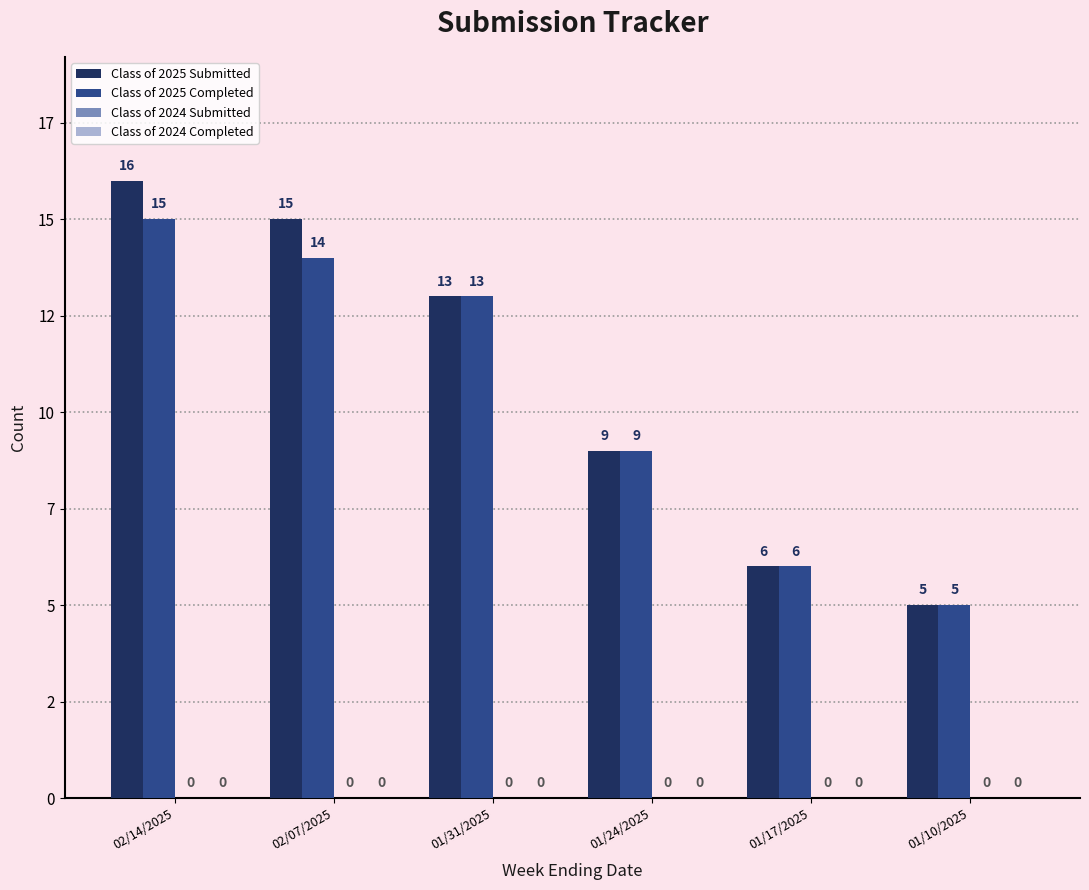

At which label does Class of 2025 Submitted reach its minimum?

01/10/2025